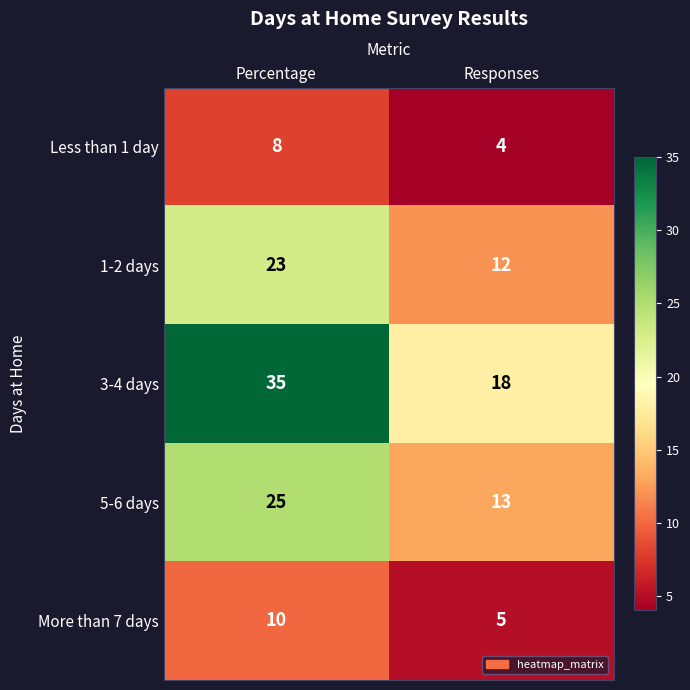

What is the sum of the 5-6 days values at Percentage and Responses?

38